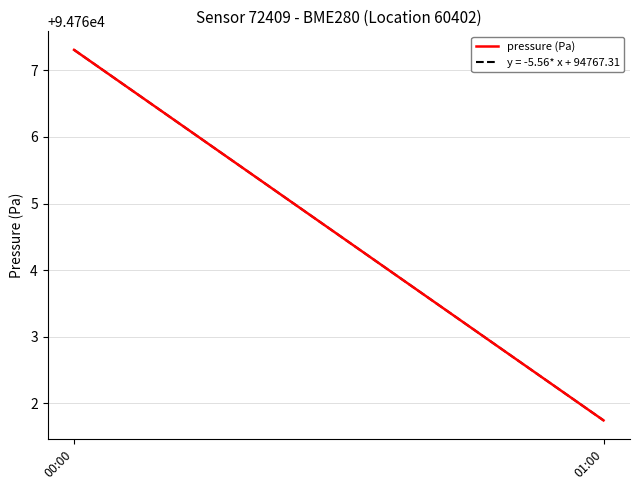

Between 01:00 and 00:00, which is larger?

00:00